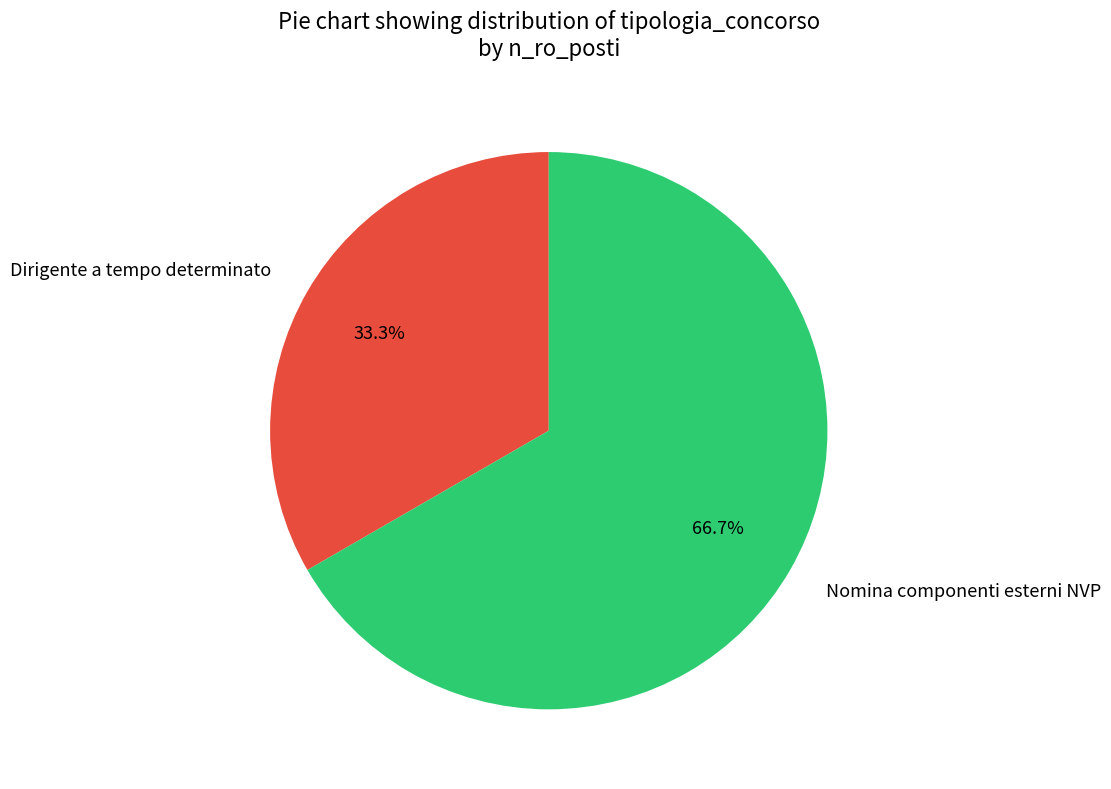

What is the smallest slice in the pie chart?

Dirigente a tempo determinato